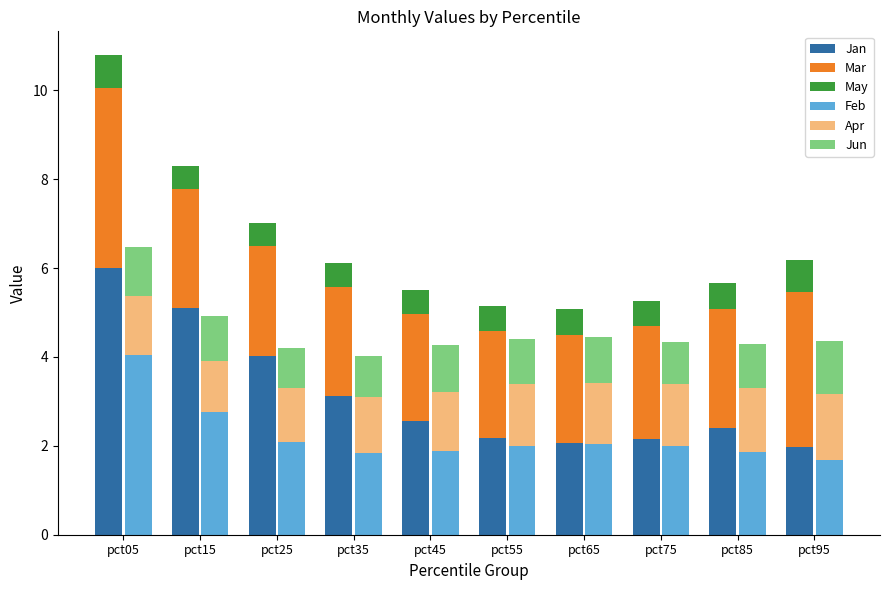

How many data points in Jan are above 2?

9